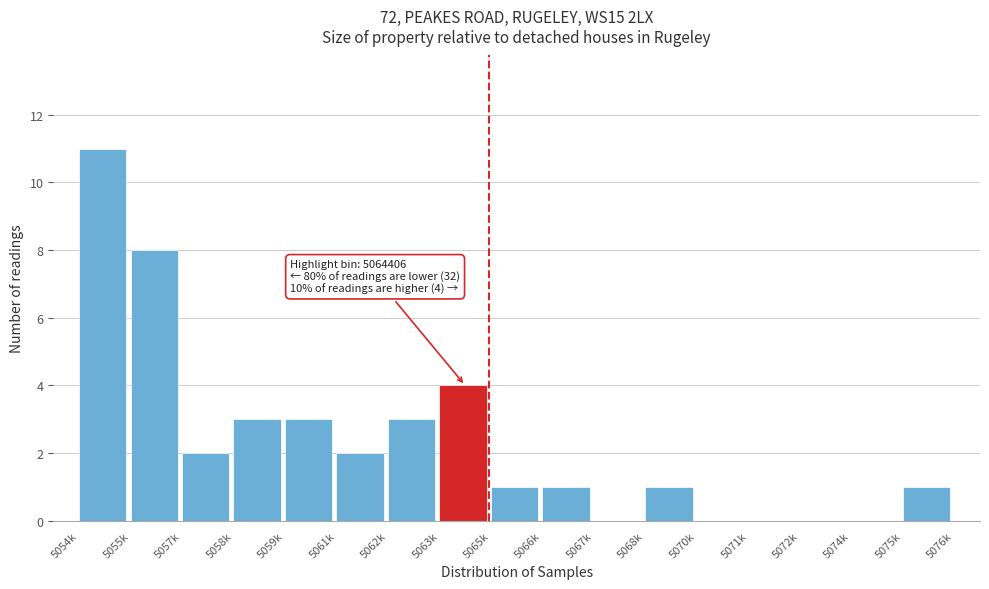

Reading right to left, extract all data points from this chart.

5075k=1	5074k=0	5072k=0	5071k=0	5070k=0	5068k=1	5067k=0	5066k=1	5065k=1	5063k=4	5062k=3	5061k=2	5059k=3	5058k=3	5057k=2	5055k=8	5054k=11